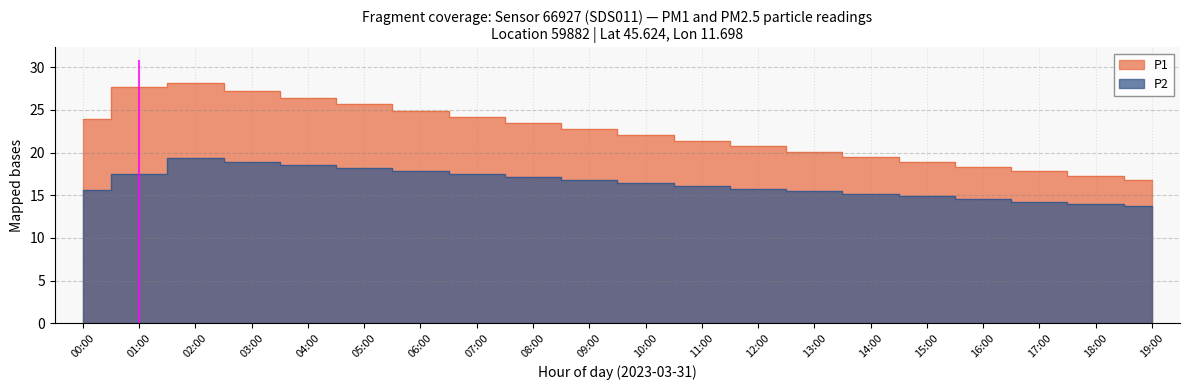

What are all the series names shown in the legend?

P1, P2